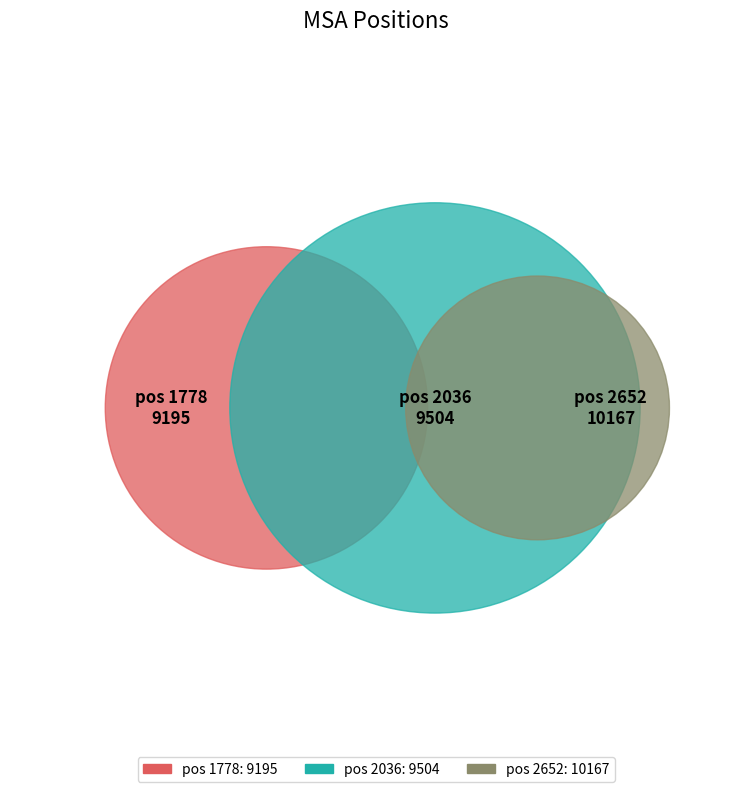

To the nearest percent, what portion does 1778 represent?

32%